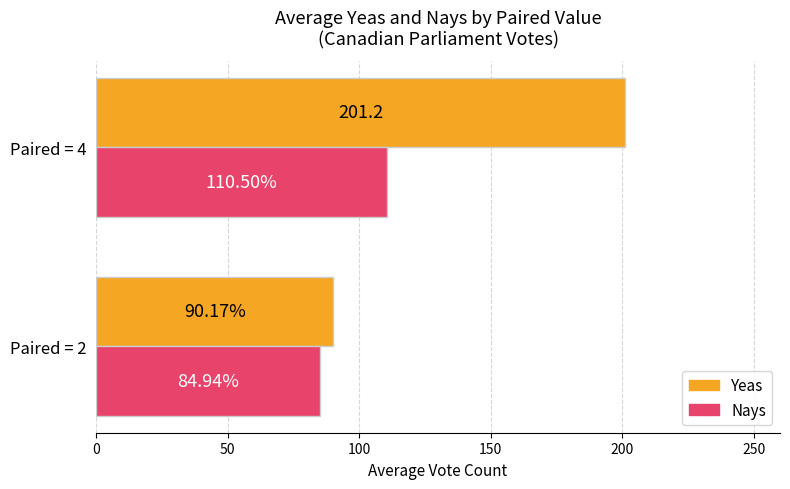

What is the difference between the Nays values at Paired = 4 and Paired = 2?

25.6